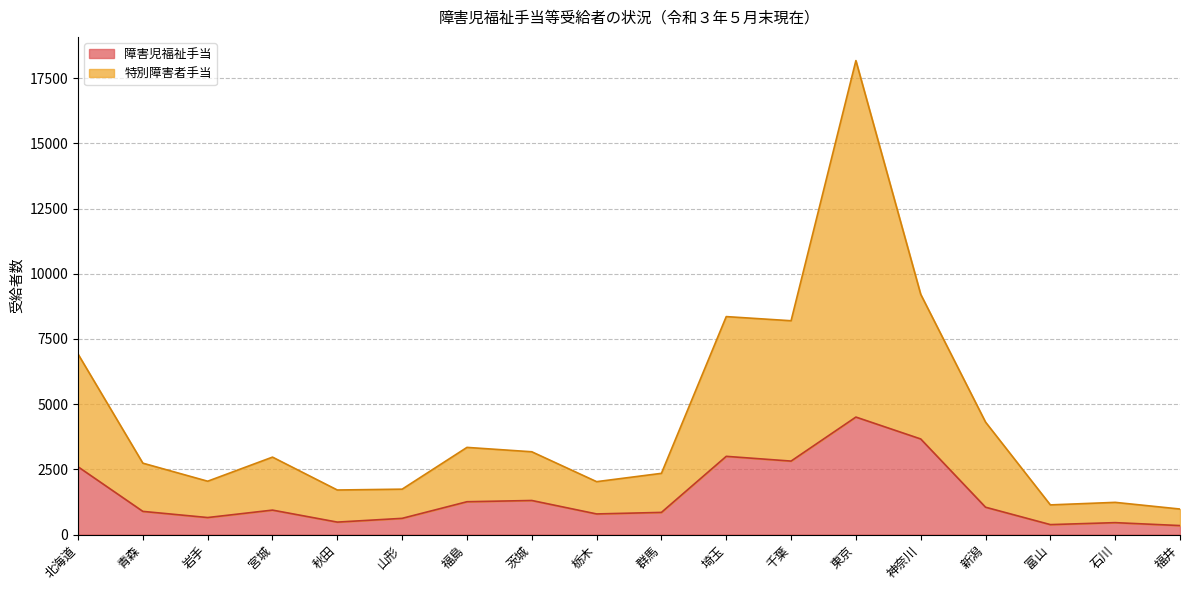

What position from the left is 山形?

6